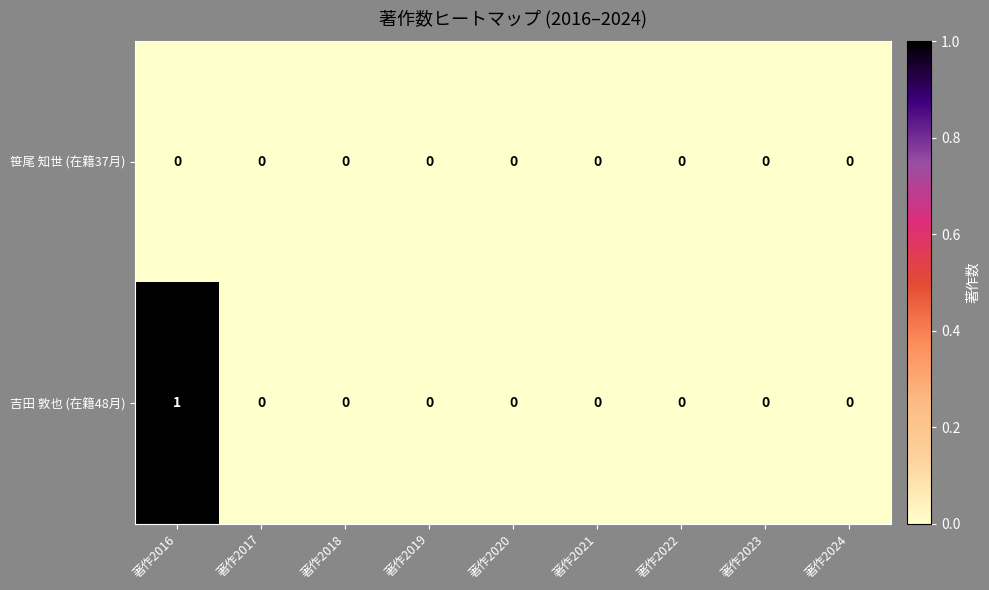

Reading left to right, what are all the values shown in this chart?

笹尾 知世 (在籍37月): 著作2016=0	著作2017=0	著作2018=0	著作2019=0	著作2020=0	著作2021=0	著作2022=0	著作2023=0	著作2024=0
吉田 敦也 (在籍48月): 著作2016=1	著作2017=0	著作2018=0	著作2019=0	著作2020=0	著作2021=0	著作2022=0	著作2023=0	著作2024=0